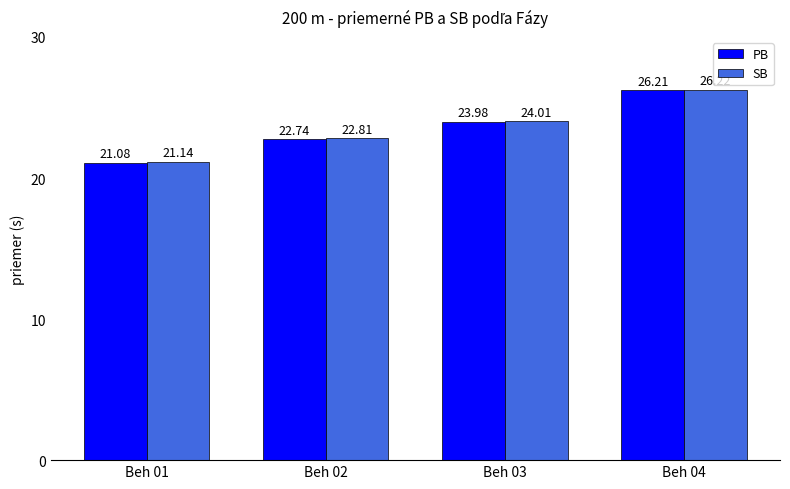

Reading left to right, what are all the values shown in this chart?

PB: 21.1	22.7	24.0	26.2
SB: 21.1	22.8	24.0	26.2